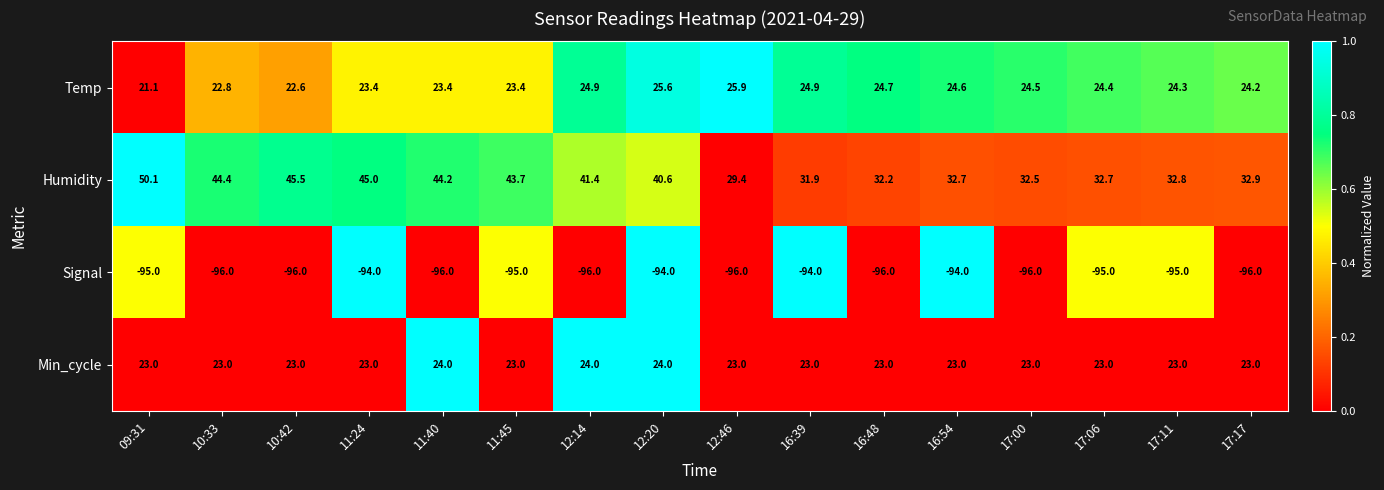

Which series has the largest total across all categories?

Humidity